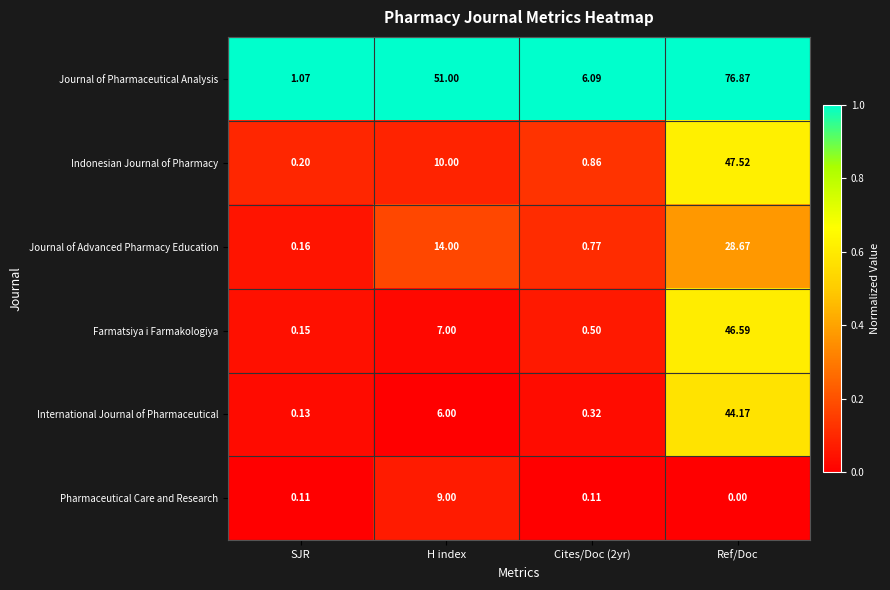

Rank the series at Ref/Doc from lowest to highest value.

Pharmaceutical Care and Research, Journal of Advanced Pharmacy Education, International Journal of Pharmaceutical, Farmatsiya i Farmakologiya, Indonesian Journal of Pharmacy, Journal of Pharmaceutical Analysis